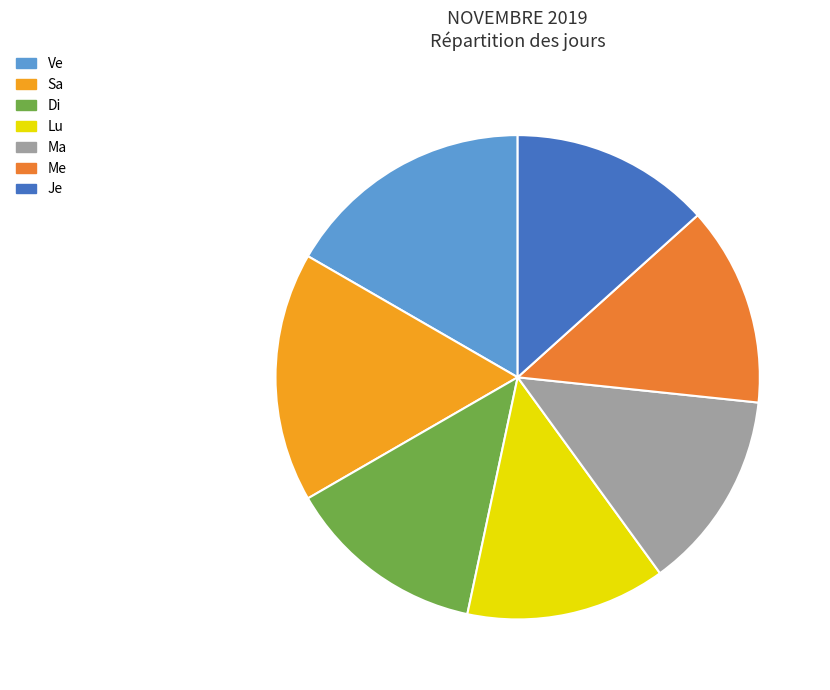

Is there any slice that represents more than half of the pie?

No